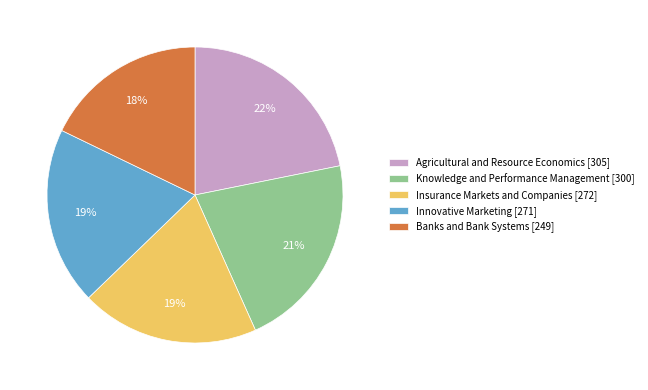

To the nearest percent, what is the difference between the largest and smallest slice percentages?

4%